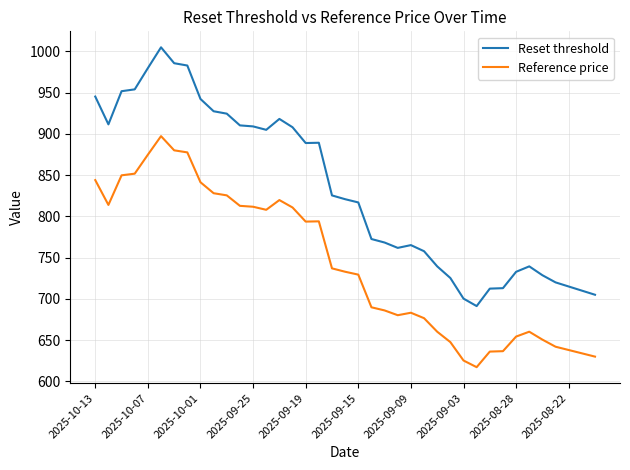

True or false: Reference price and Reset threshold cross at least once.

False